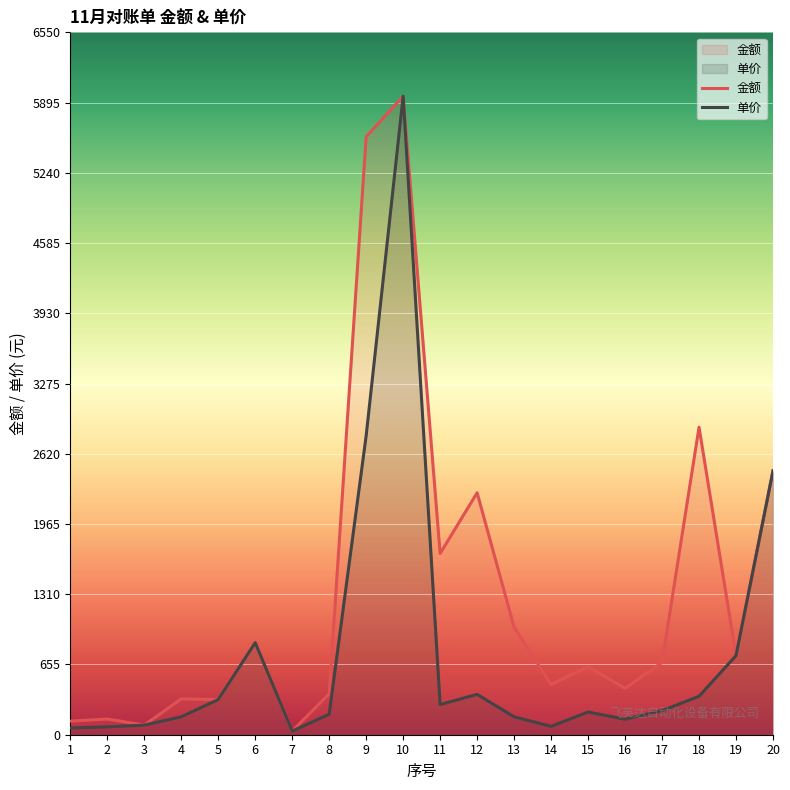

Where is 金额 nearest to the value 2994?

18